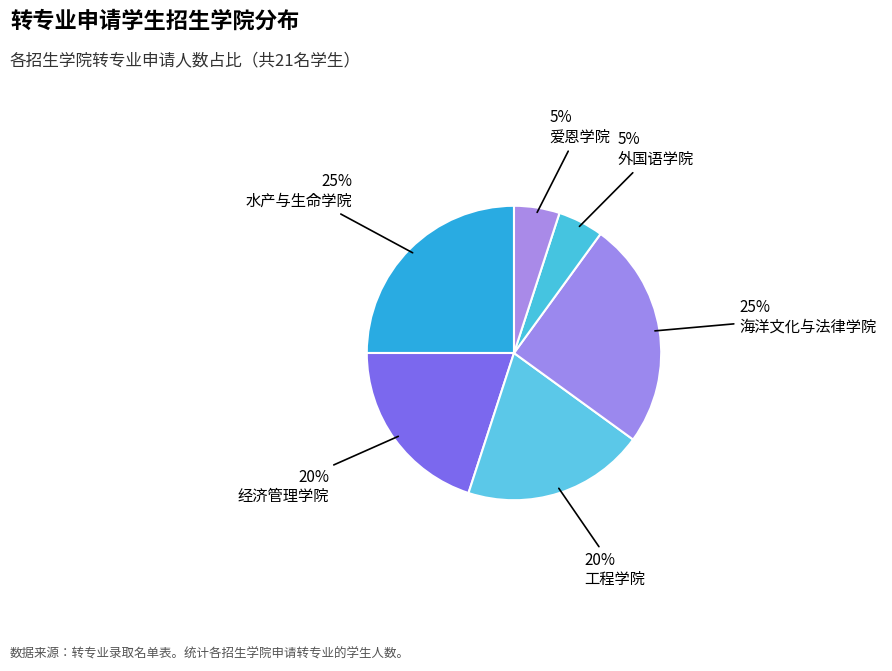

To the nearest percent, what is the average slice percentage?

17%